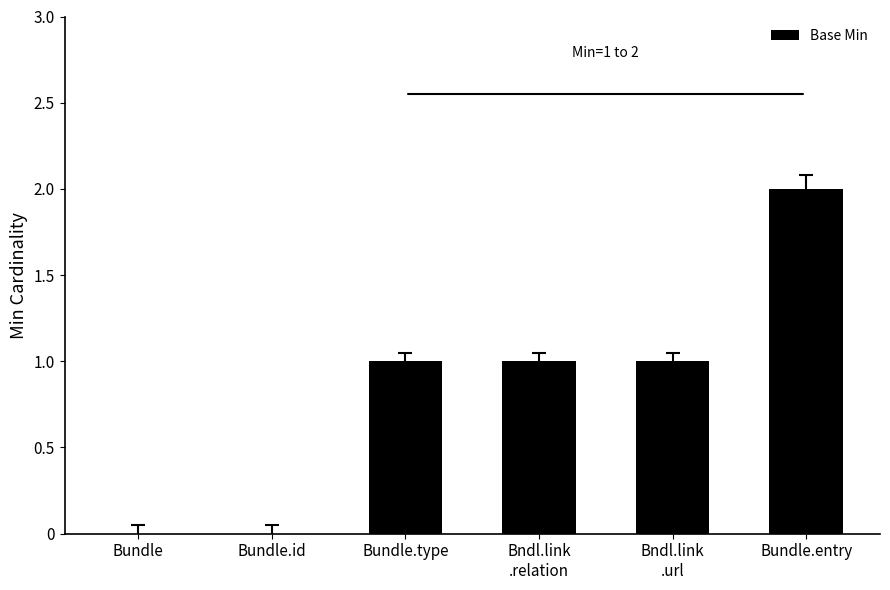

The value at Bundle.id is 1. True or false?

False